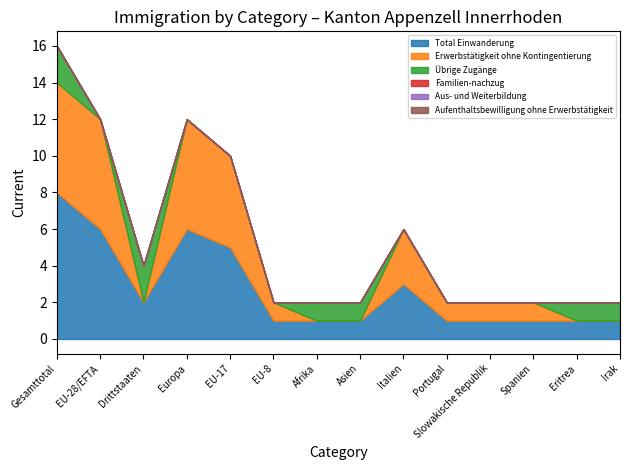

What is the spread (max minus min) of values at Gesamttotal?

8